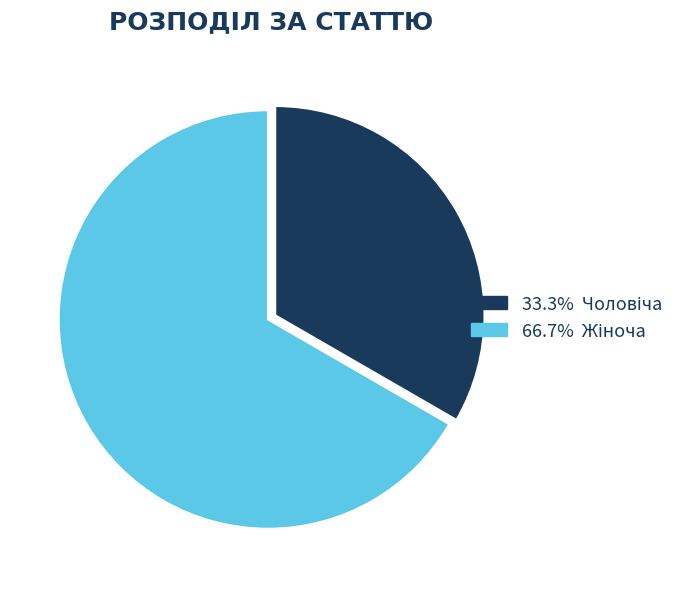

Is there any slice that represents more than half of the pie?

Yes